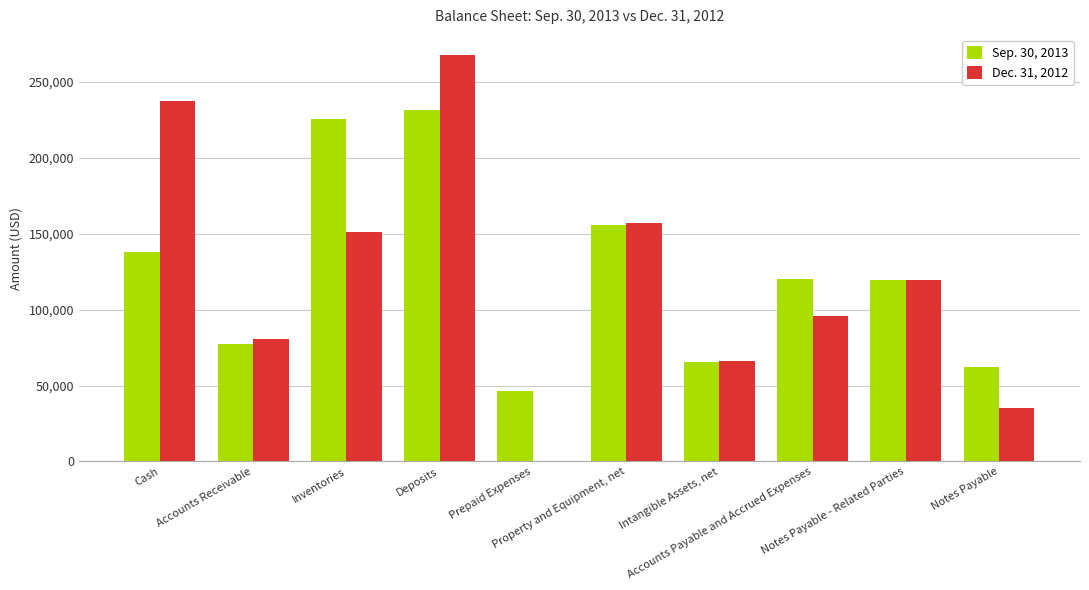

What is the sum of the Sep. 30, 2013 values at Prepaid Expenses and Notes Payable - Related Parties?

165921